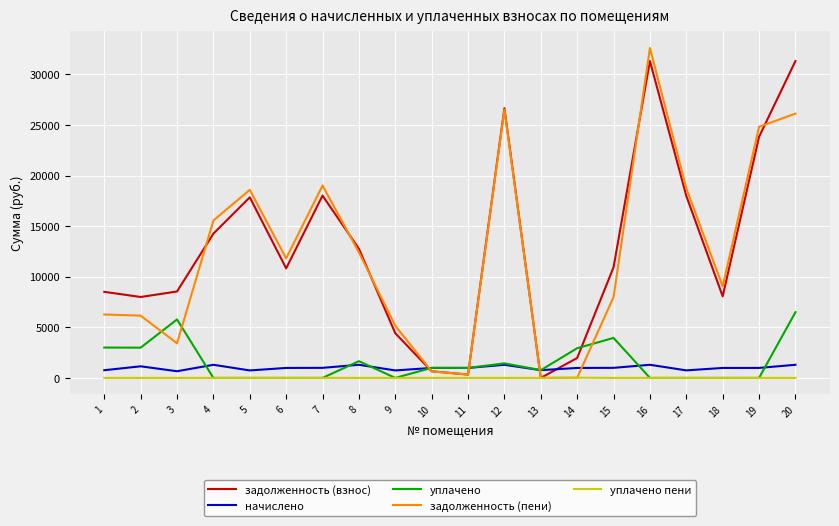

Which series has the largest range (max minus min)?

задолженность (пени)